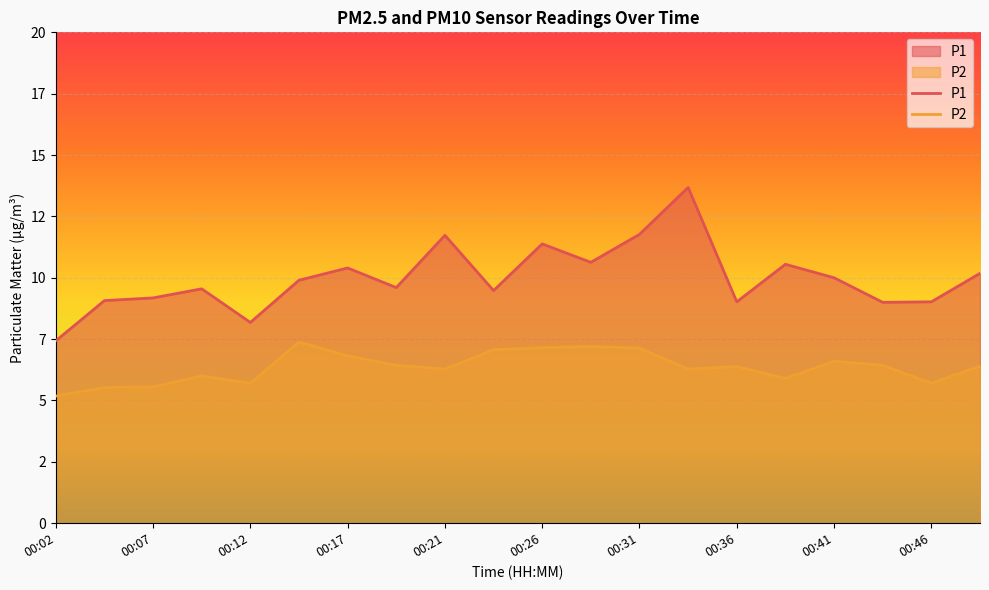

What is the difference between the second highest and second lowest values in the P2 series?

1.7